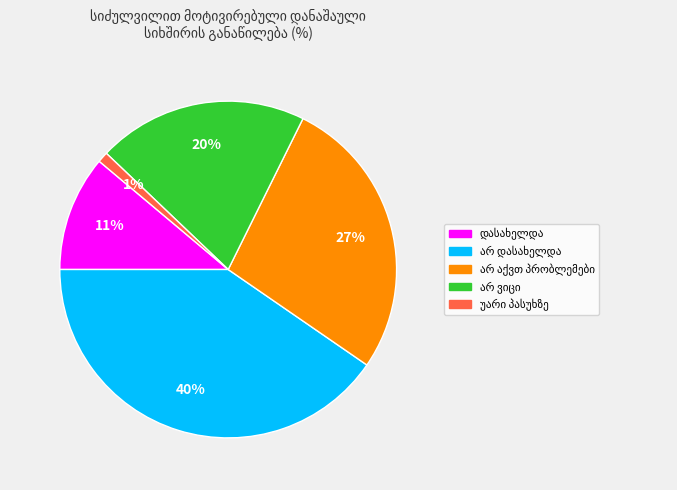

Does any single category account for the majority?

No